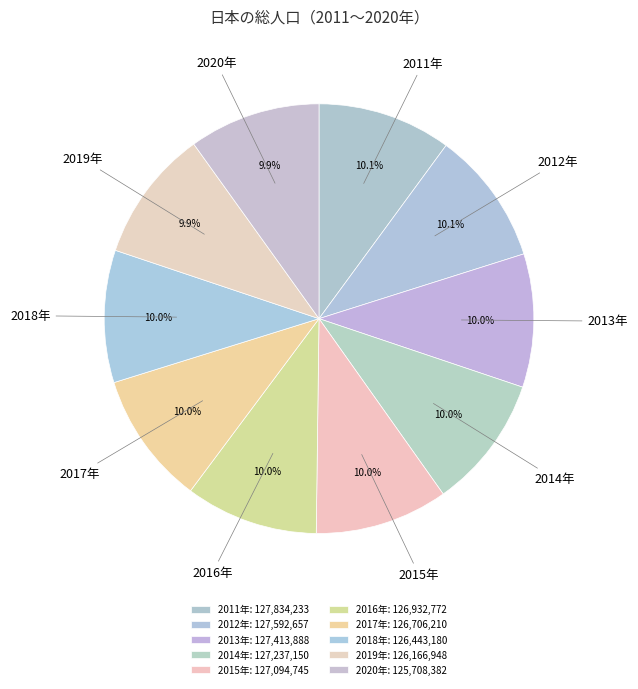

What is the ratio of the value at 2018年 to the value at 2017年?

1.0